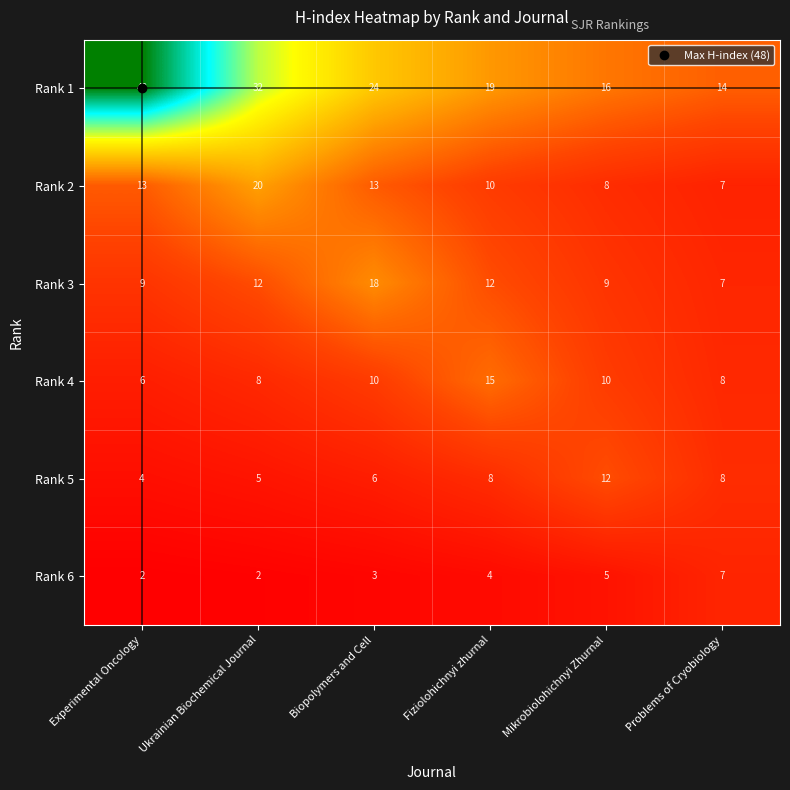

What is the smallest value displayed?

2